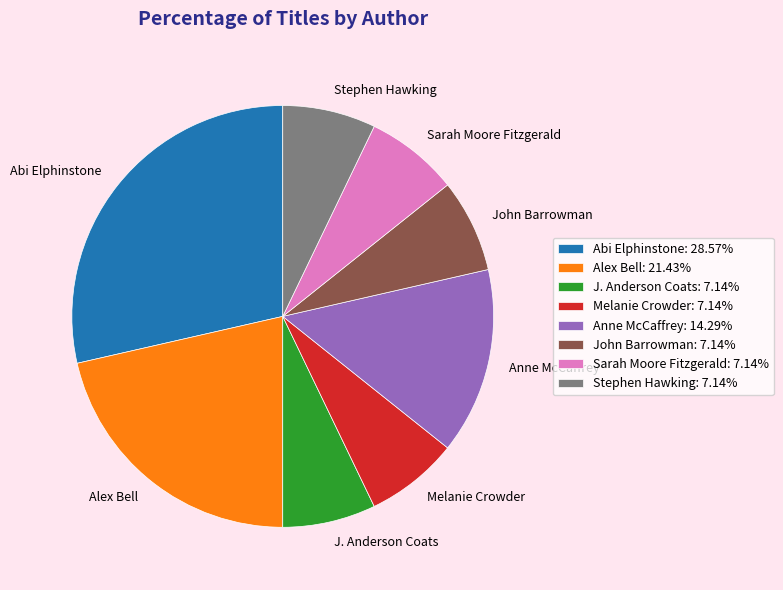

Is there a majority slice in this chart?

No